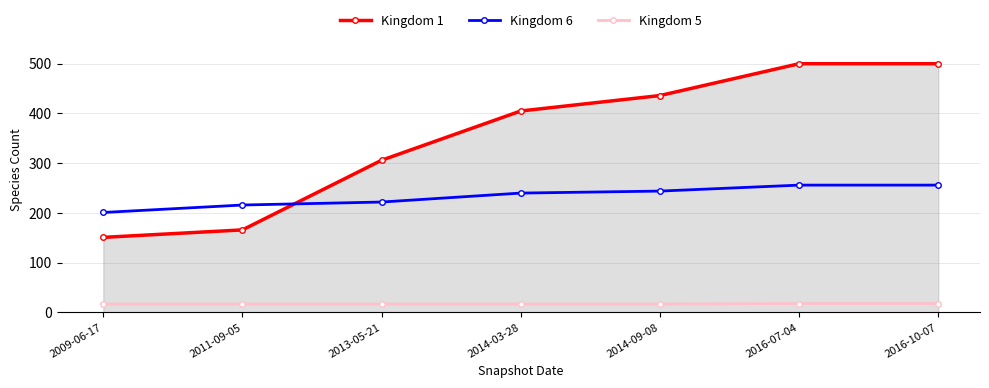

How many lines are shown in the chart?

3